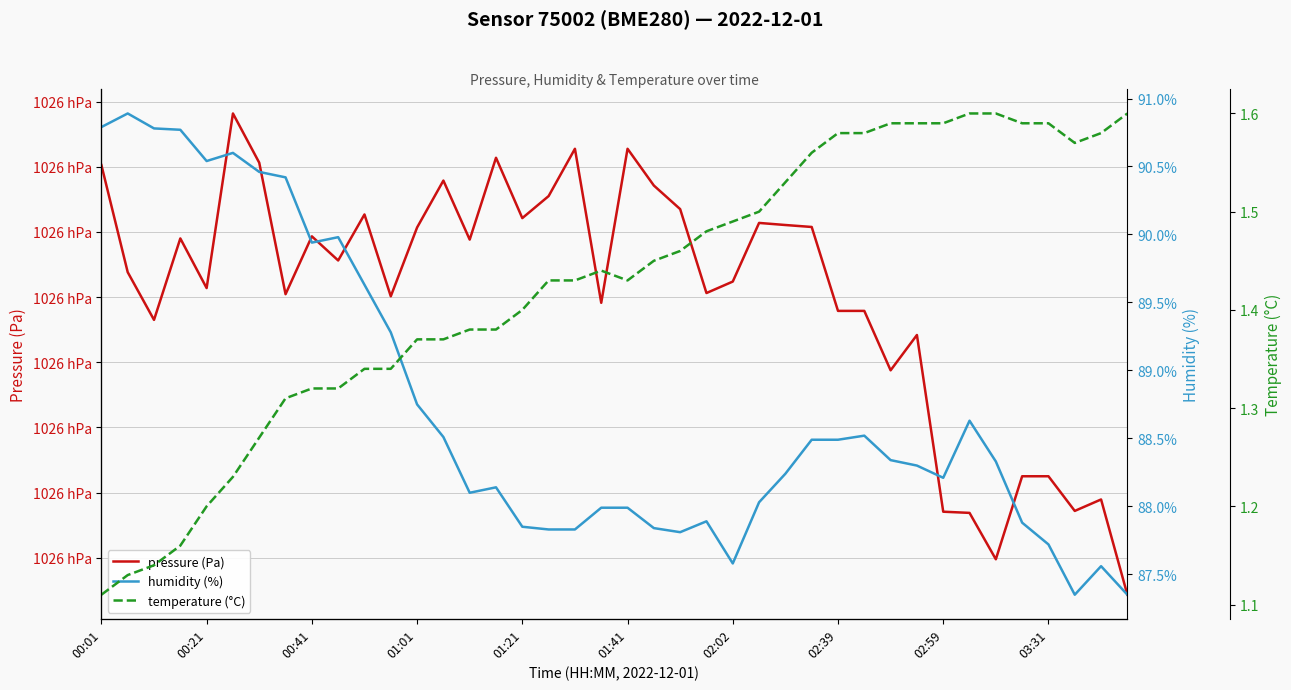

True or false: humidity (%) and pressure (Pa) intersect in this chart.

False